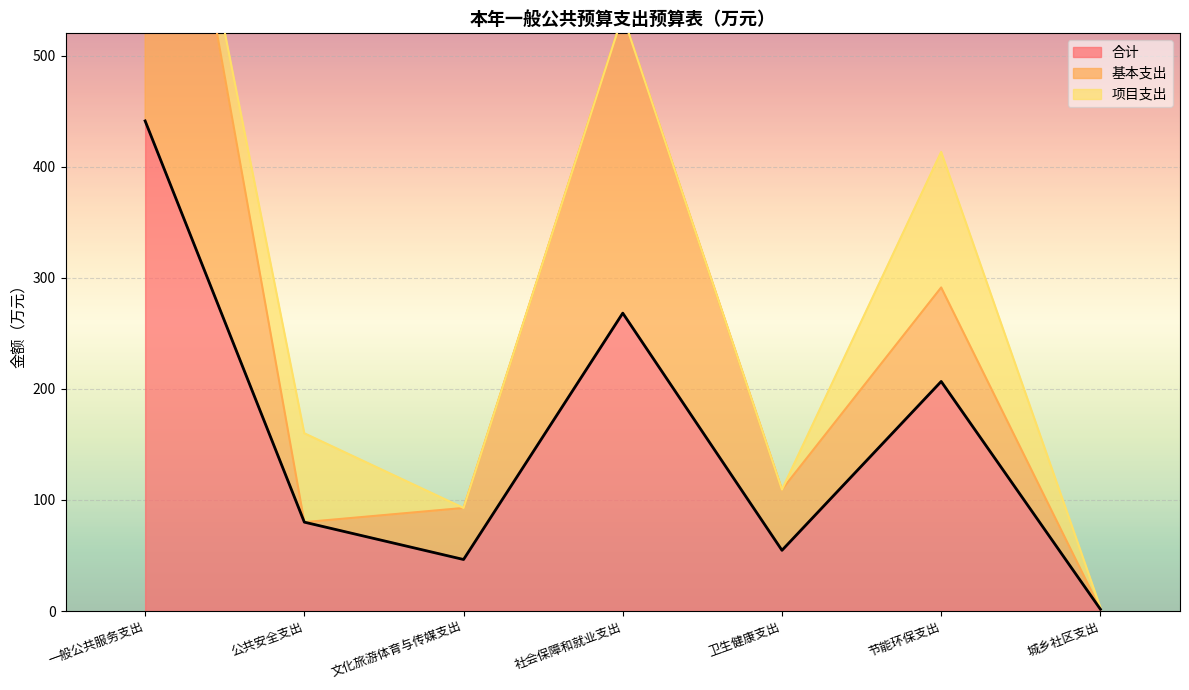

At which label does 合计 reach its minimum?

城乡社区支出